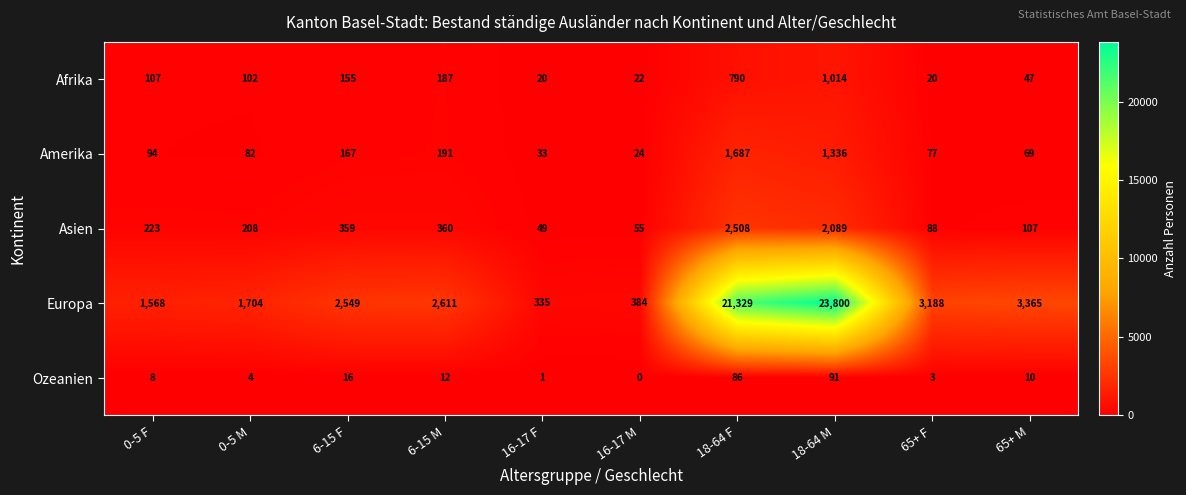

At which label is Europa closest to 12067?

65+ M